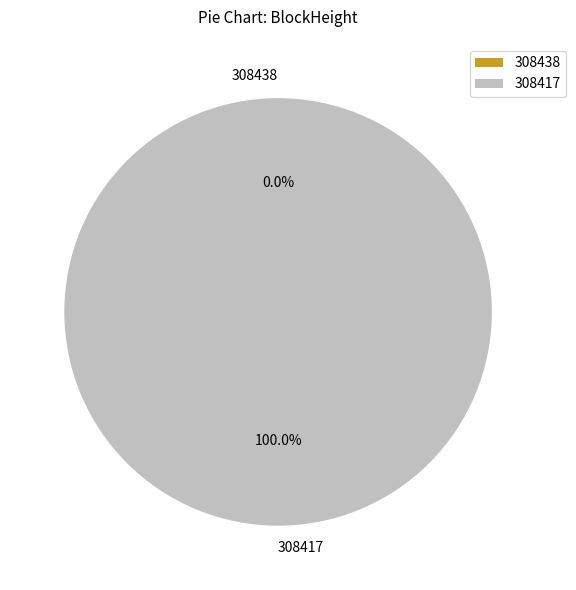

To the nearest percent, what is the difference between the largest and smallest slice percentages?

100%